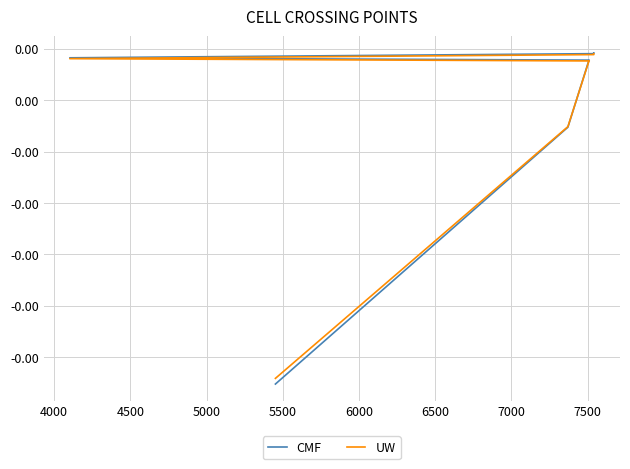

The value of CMF at 7000 is 0.0. True or false?

False